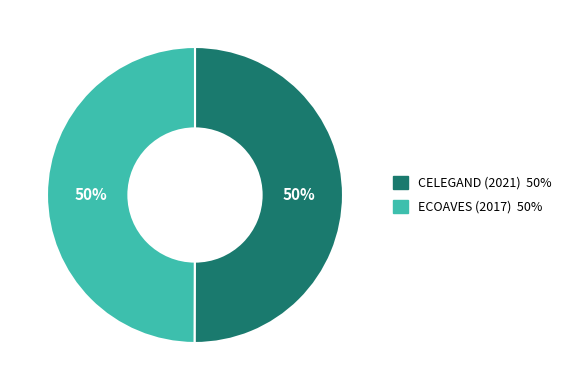

To the nearest percent, what is the average slice percentage?

50%